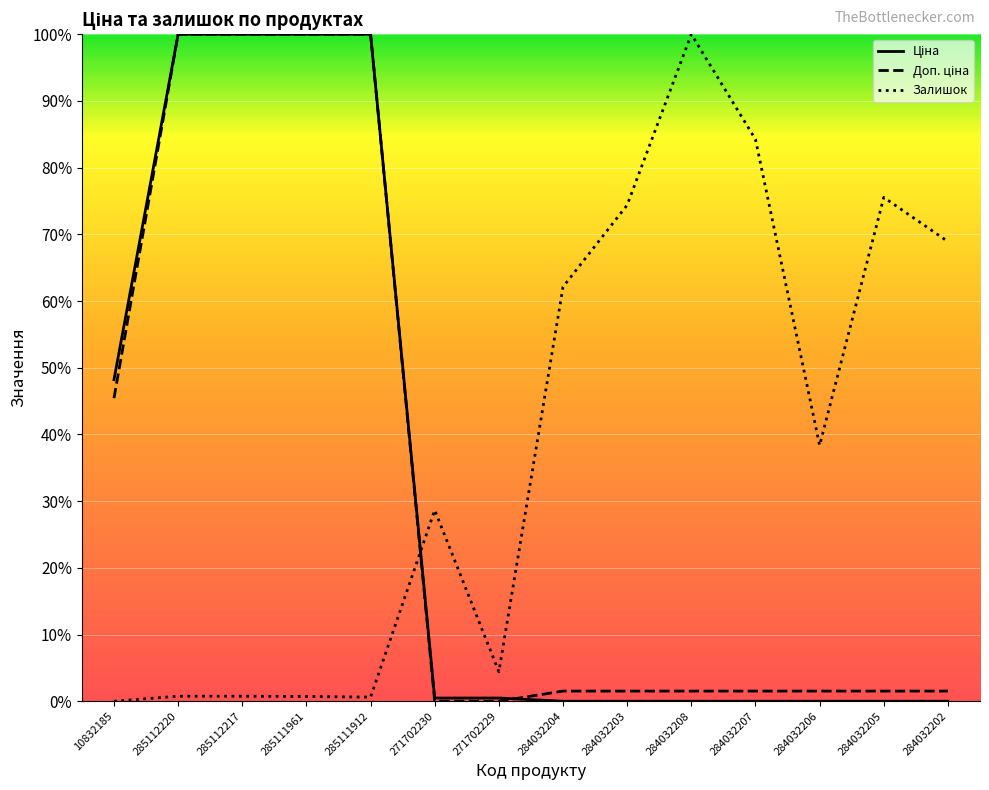

At 284032205, list the series in order from smallest to largest.

Ціна, Доп. ціна, Залишок